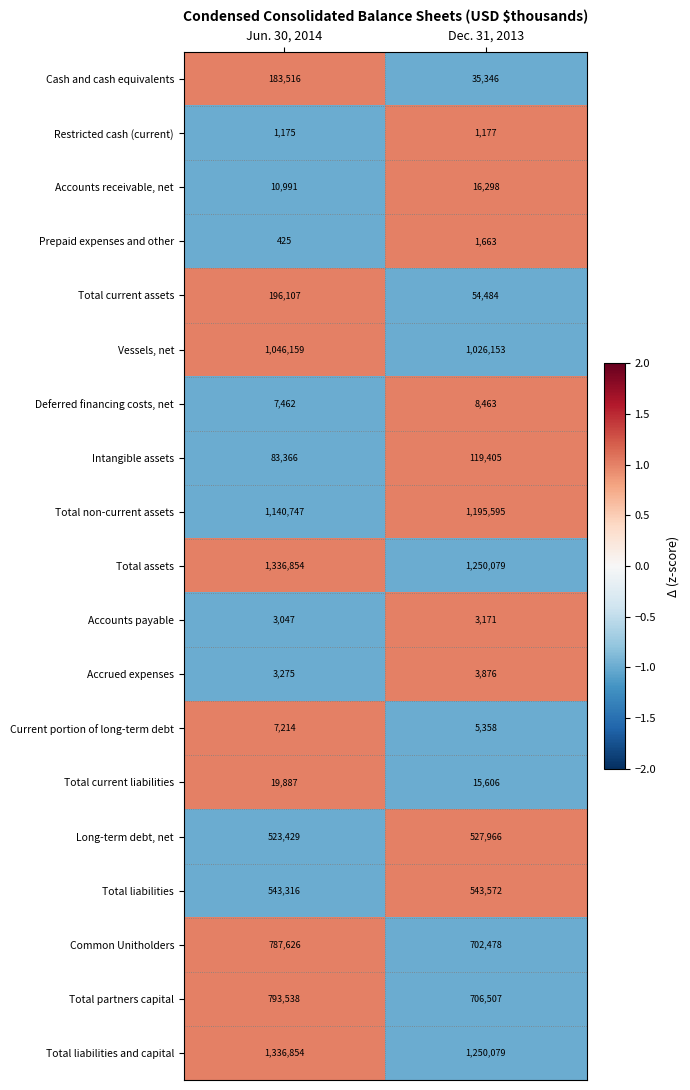

At which category is the sum across all series the highest?

Jun. 30, 2014